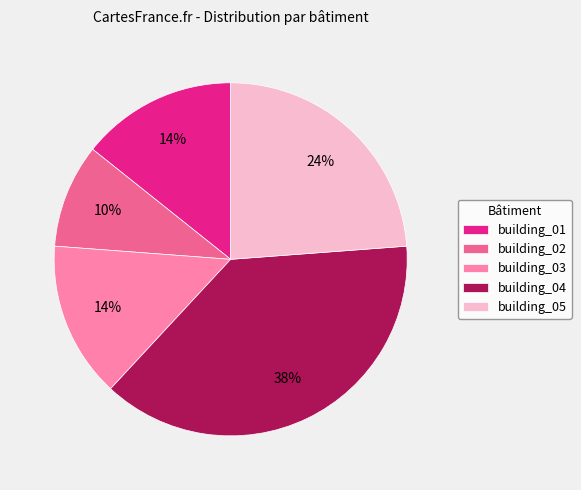

To the nearest percent, what portion does building_03 represent?

14%